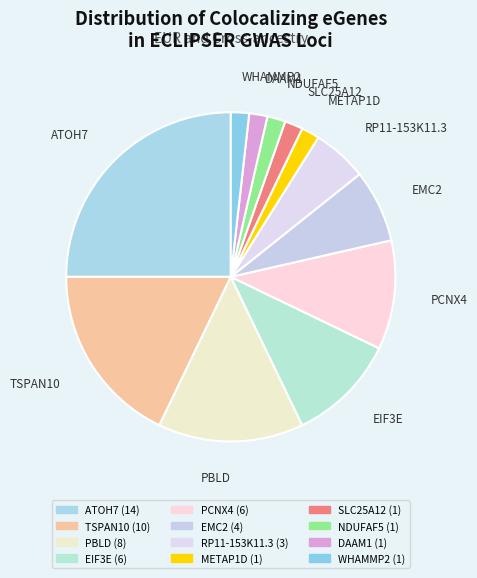

What is the ratio of the value at RP11-153K11.3 to the value at WHAMMP2?

3.0